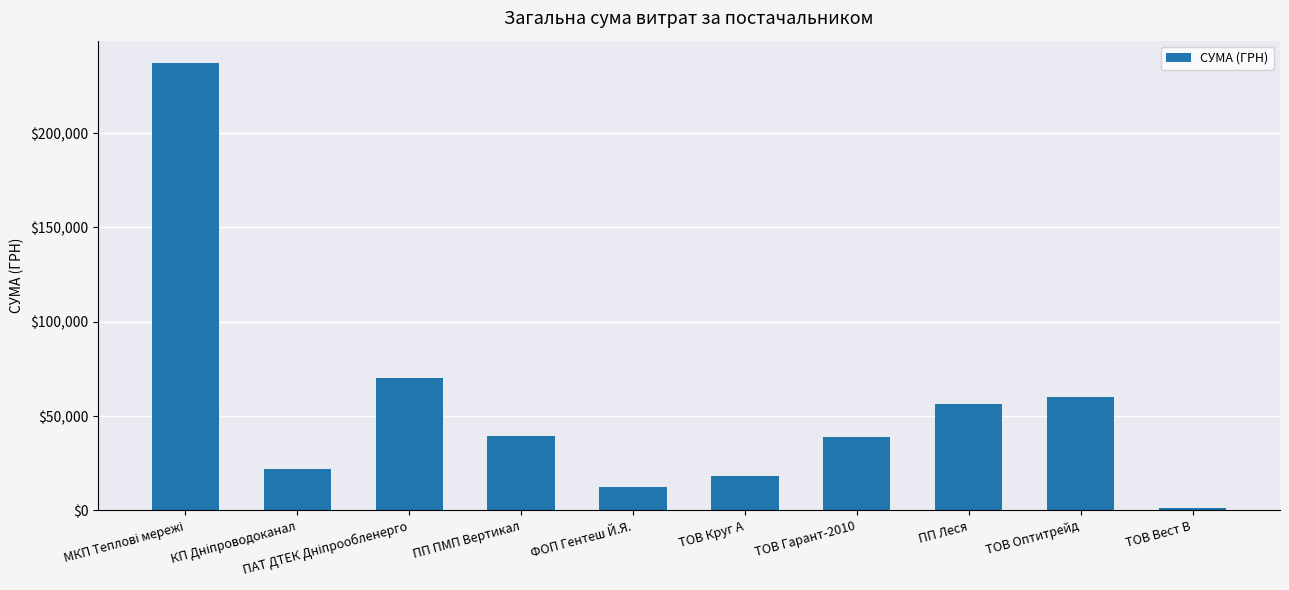

Which label corresponds to the smallest value in the chart?

ТОВ Вест В